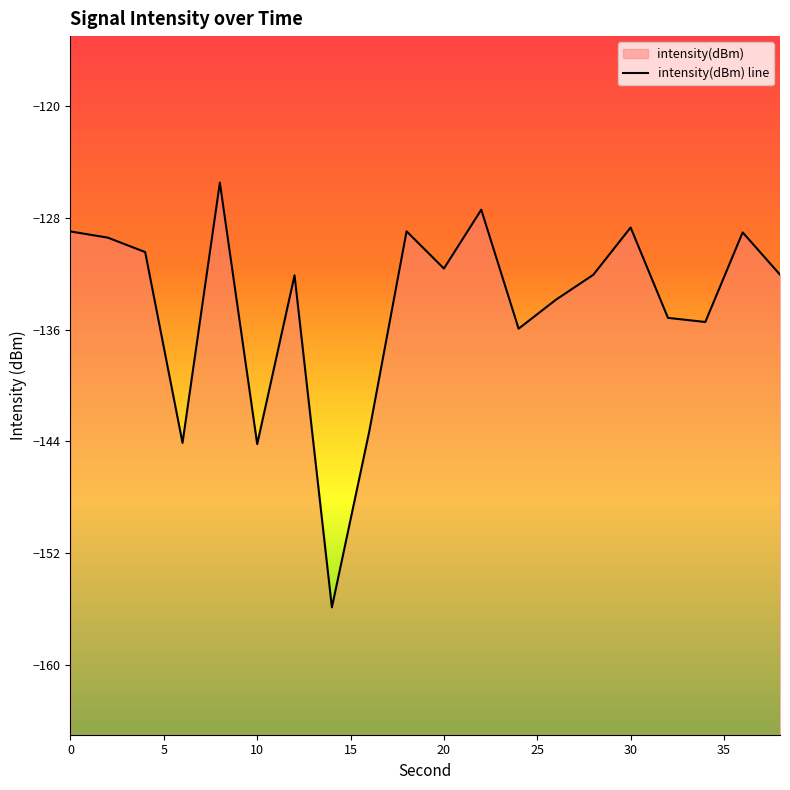

What is the smallest value displayed?

-155.9